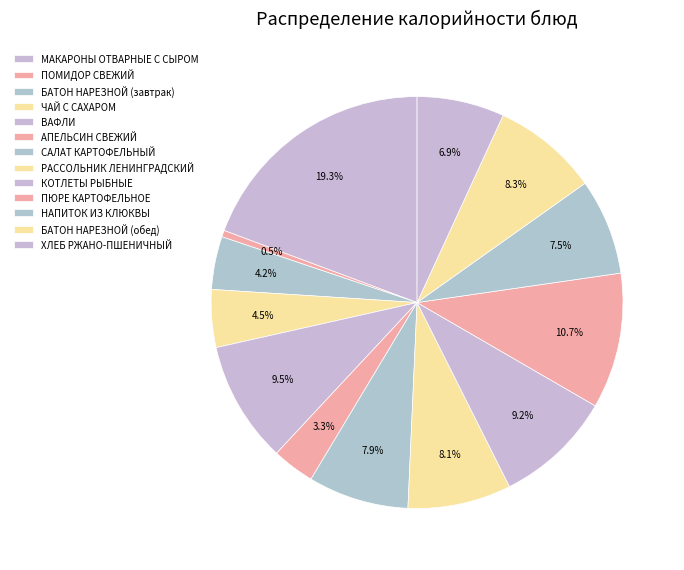

Is there any slice that represents more than half of the pie?

No